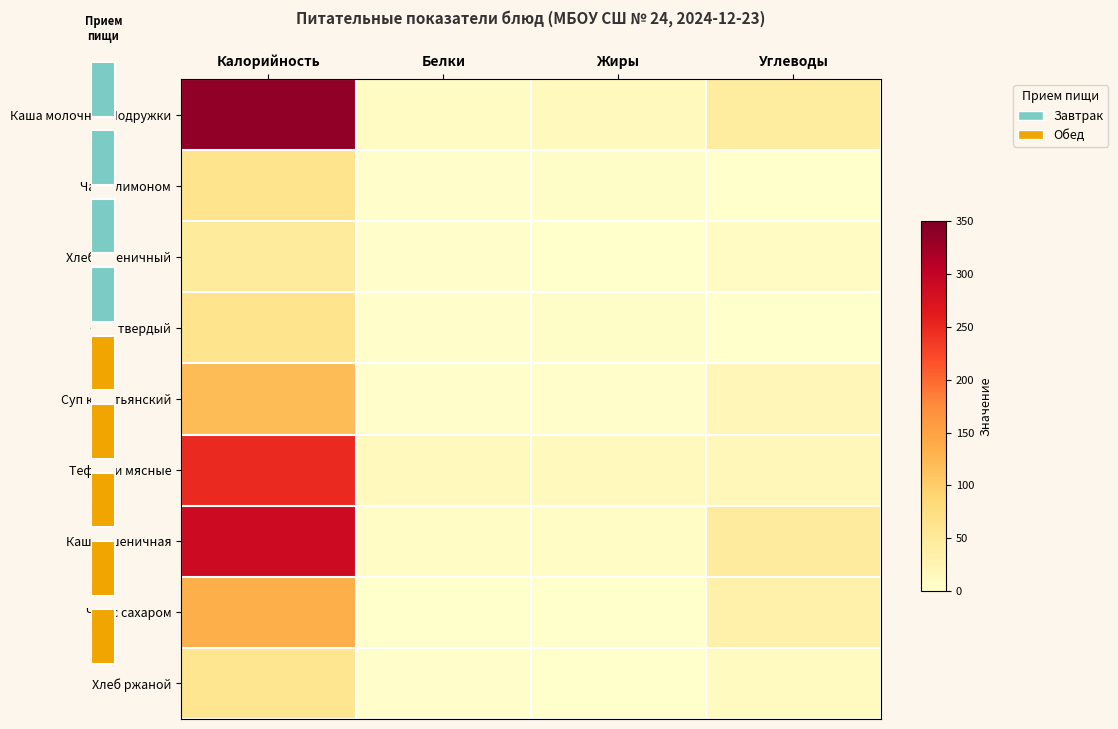

The value of Чай с лимоном at Углеводы is 38. True or false?

False